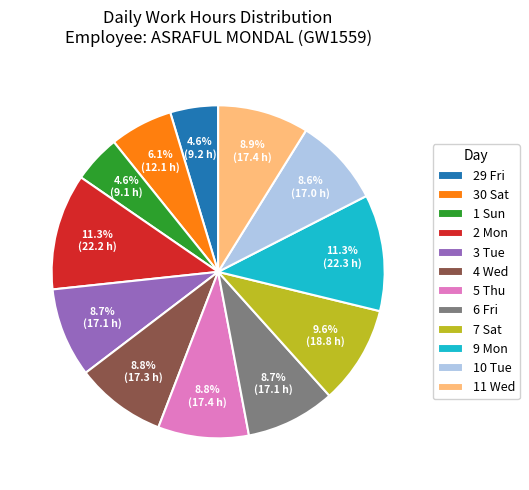

To the nearest percent, what percentage of the pie is 6 Fri?

9%